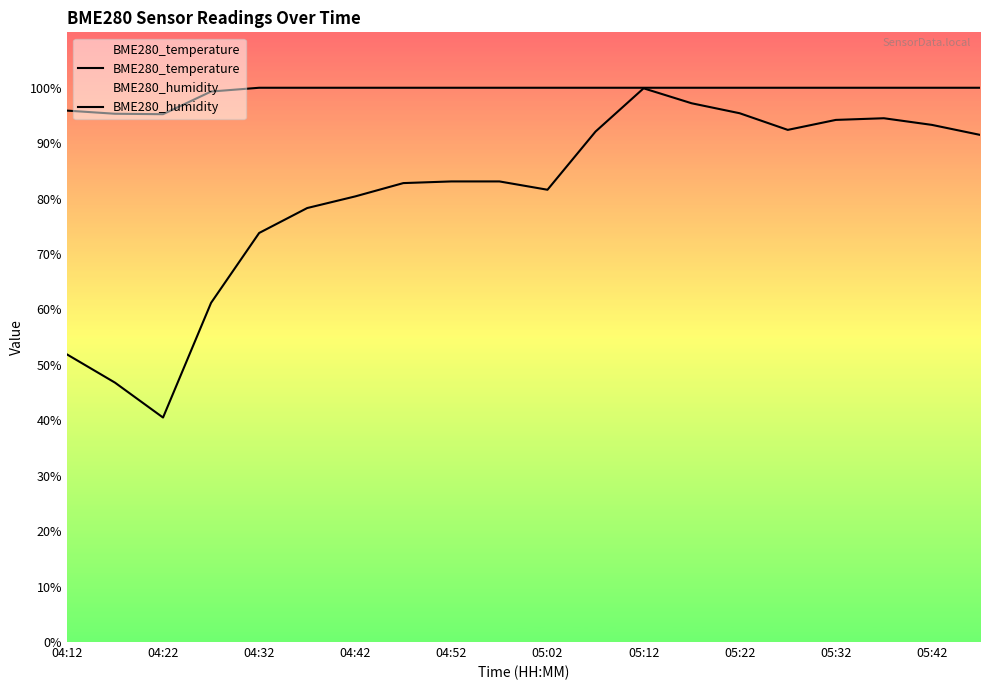

What is the difference between the maximum and minimum values in the BME280_humidity series?

4.8